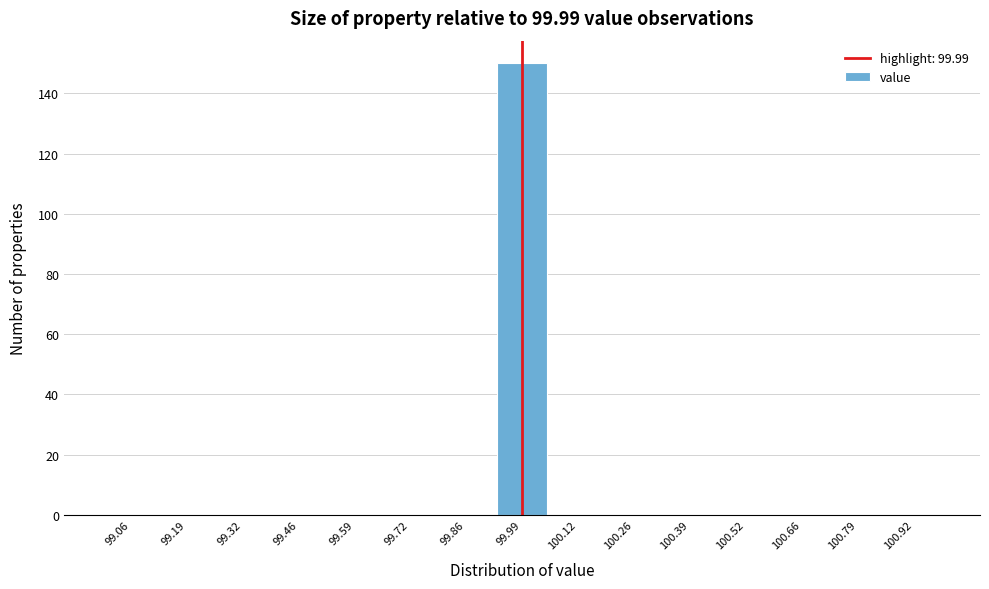

Reading left to right, list every bar in this chart as the range it spans on the x-axis followed by its height. Neither the bar edges nor the heights are printed on the chart, so give them approximately, as read against the axes.

99.00 to 99.12: 0
99.12 to 99.26: 0
99.26 to 99.40: 0
99.40 to 99.52: 0
99.52 to 99.66: 0
99.66 to 99.80: 0
99.80 to 99.92: 0
99.92 to 100.06: 150
100.06 to 100.20: 0
100.20 to 100.32: 0
100.32 to 100.46: 0
100.46 to 100.60: 0
100.60 to 100.72: 0
100.72 to 100.86: 0
100.86 to 101.00: 0